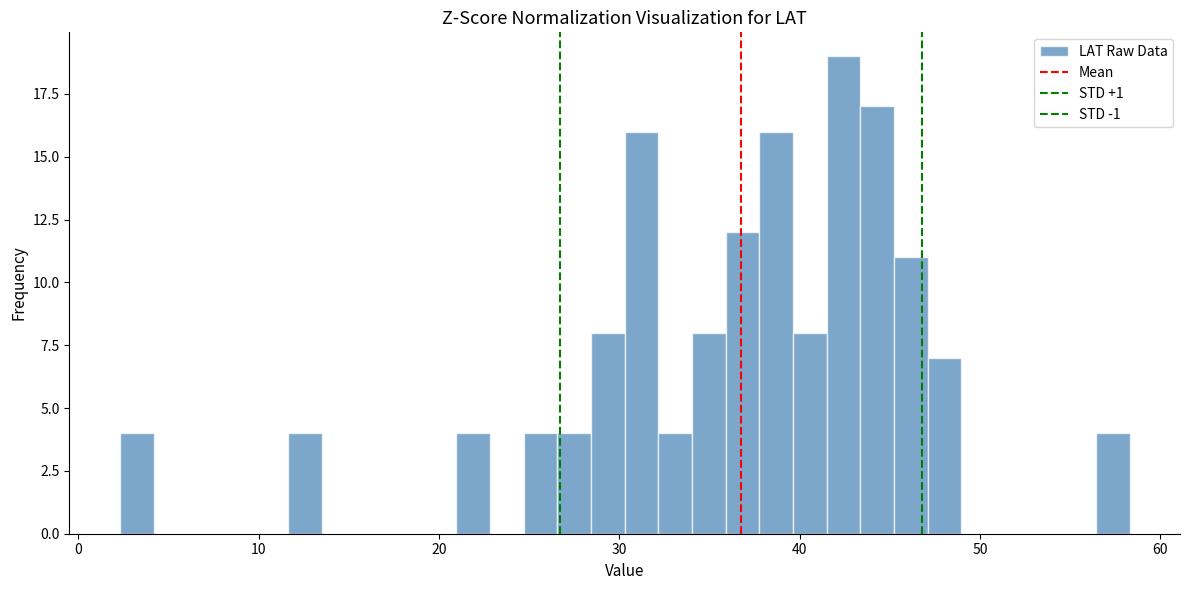

Read against the x-axis, roughly where is the centre of the tallest bar?

42